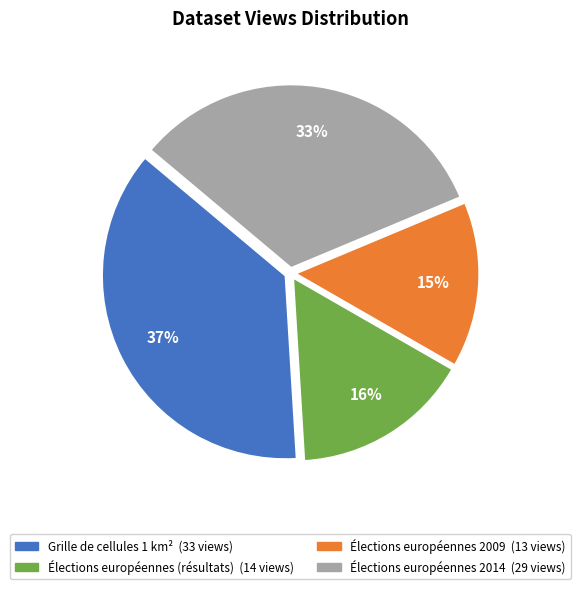

Is there a majority slice in this chart?

No